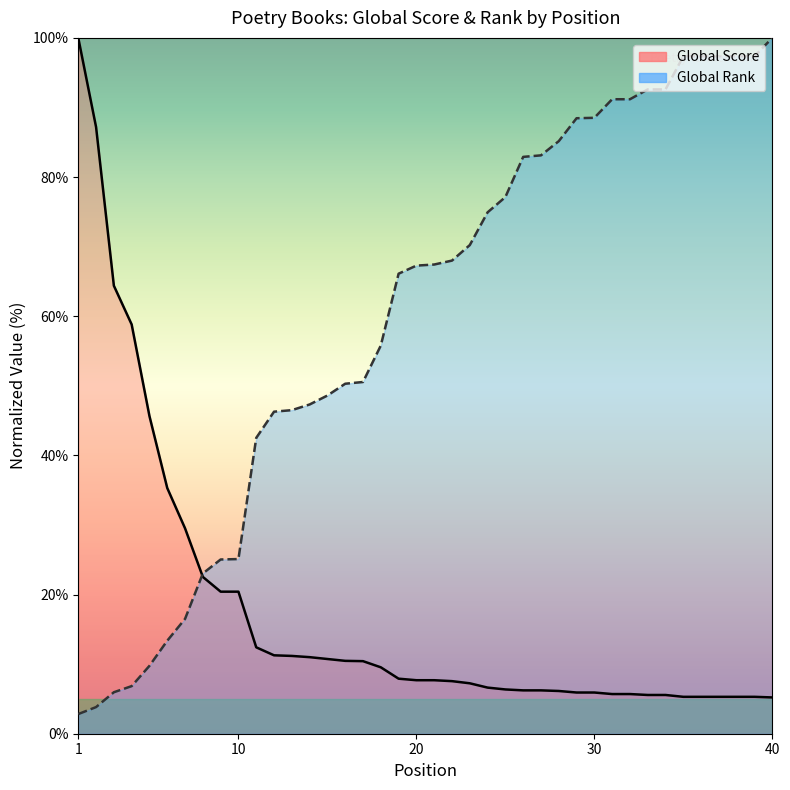

Reading left to right, what are all the values shown in this chart?

Global Score: 100.0	87.2	64.4	58.8	45.6	35.3	29.5	22.5	20.4	20.4	12.4	11.3	11.2	11.0	10.7	10.5	10.4	9.5	7.9	7.7	7.7	7.6	7.2	6.6	6.4	6.2	6.2	6.1	5.9	5.9	5.7	5.7	5.6	5.6	5.3	5.3	5.3	5.3	5.3	5.2
Global Rank: 2.8	3.8	6.0	6.8	9.8	13.4	16.5	23.0	25.0	25.1	42.5	46.3	46.5	47.3	48.6	50.3	50.5	55.8	66.1	67.3	67.4	68.0	70.2	74.9	77.1	82.9	83.1	85.2	88.5	88.5	91.2	91.2	92.6	92.6	97.4	97.4	97.4	97.4	97.4	100.0